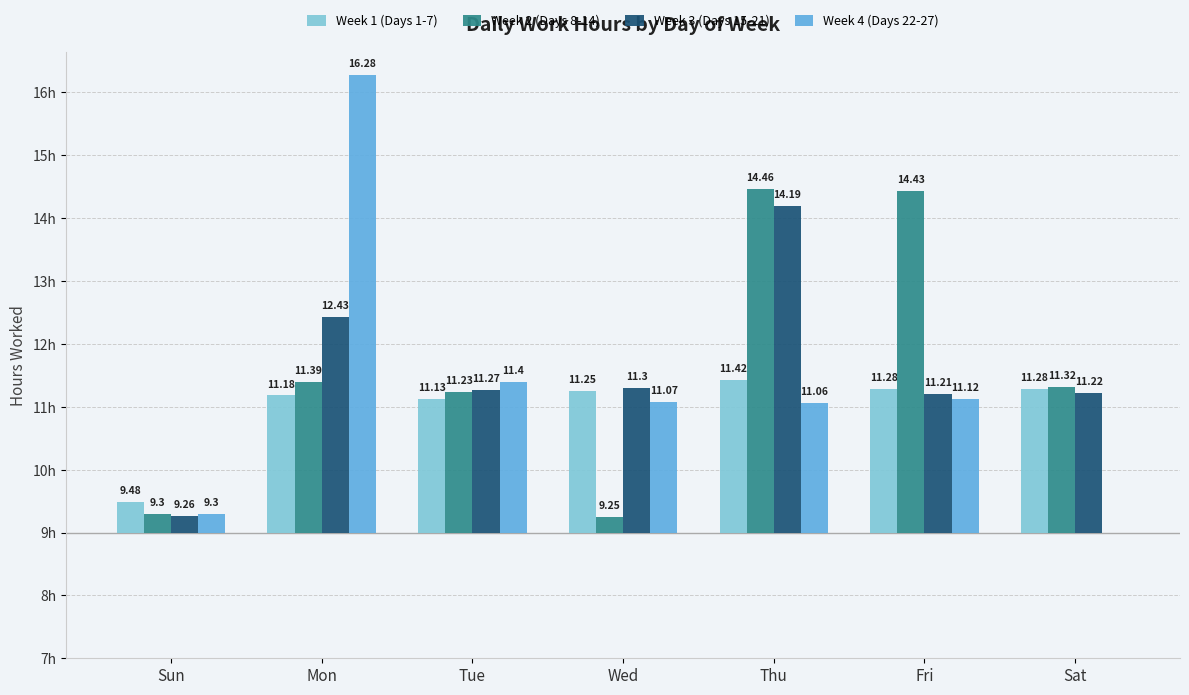

What is the sum of all Week 2 (Days 8-14) values?

18.4